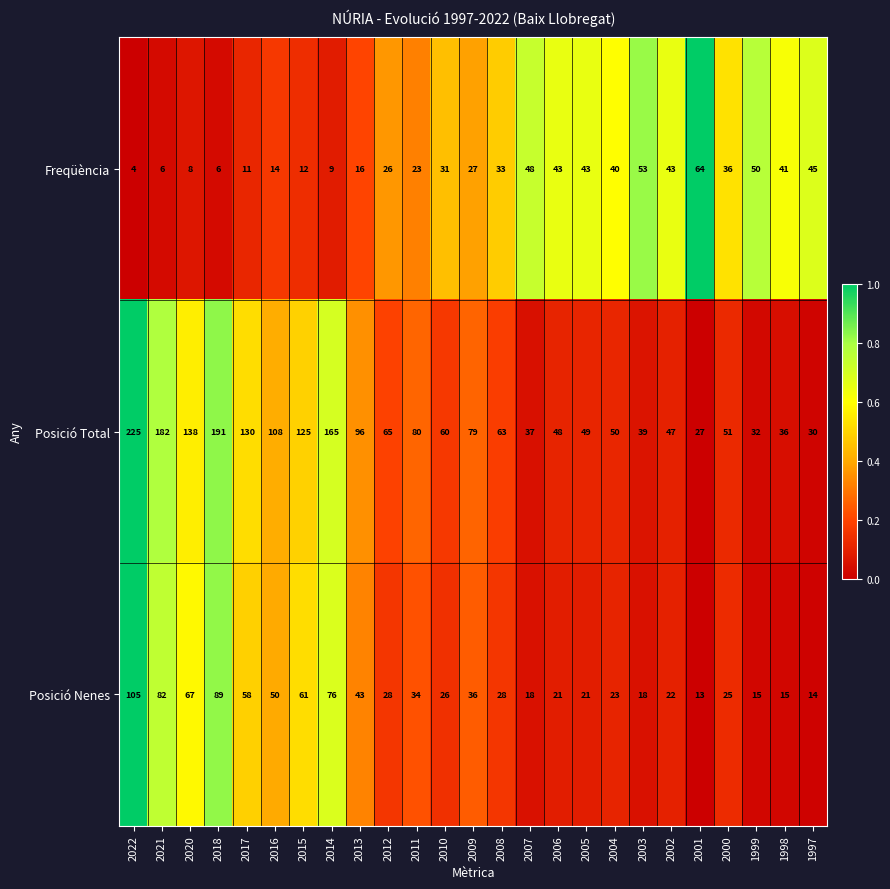

At which category is the sum across all series the highest?

2022